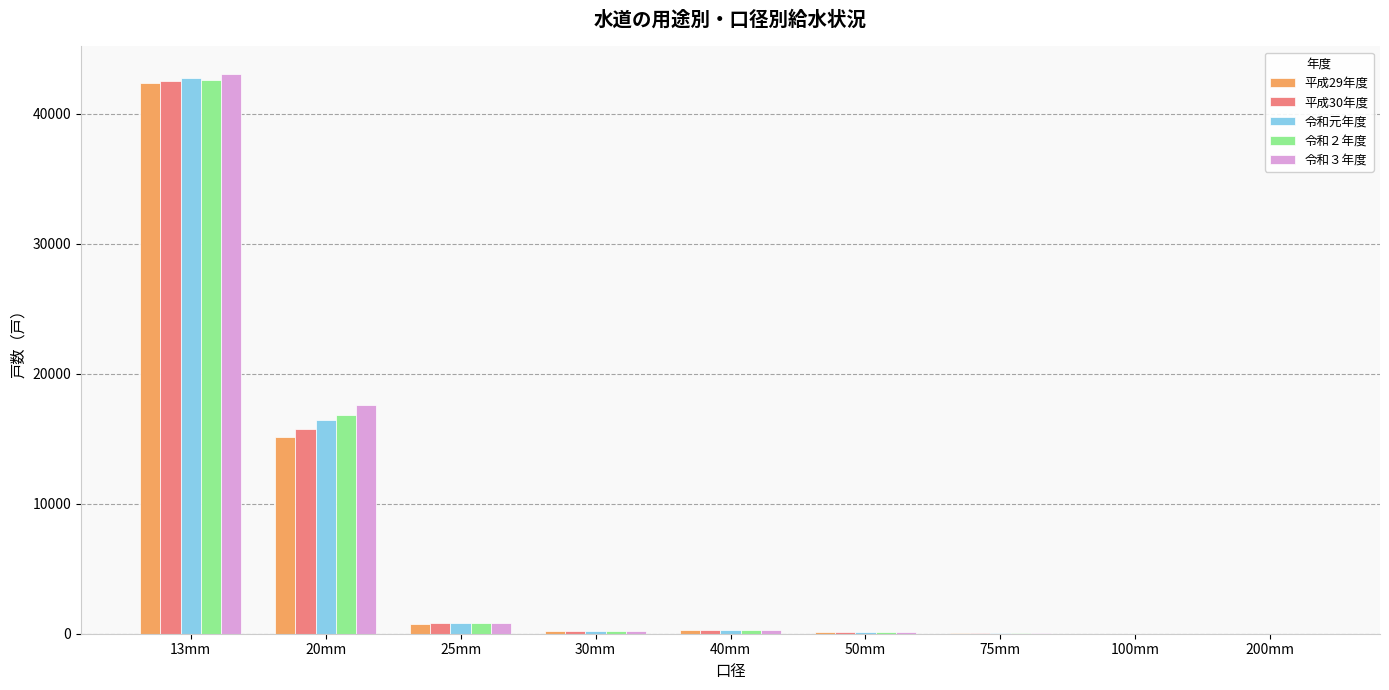

The 令和元年度 series shows 53 at 75mm. True or false?

True